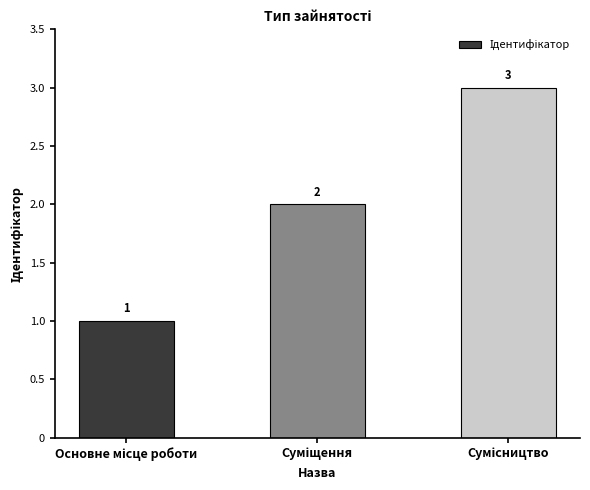

Reading right to left, transcribe all the data shown in this chart.

3	2	1